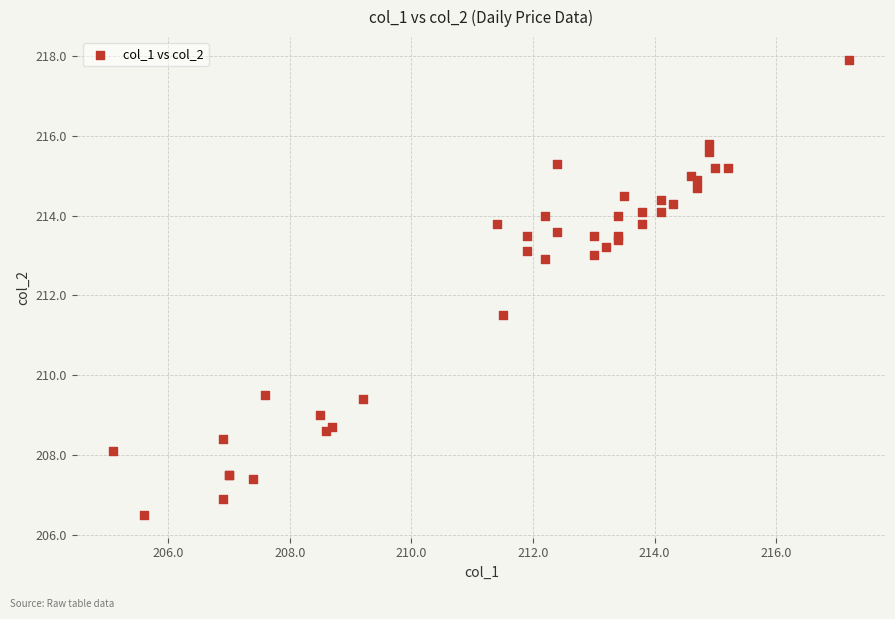

What Y value in the scatter plot is closest to 212?

211.5